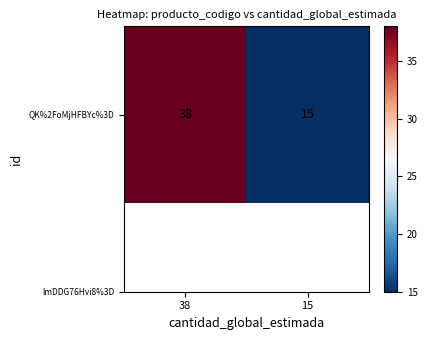

List the labels in order of value, smallest first.

15, 38